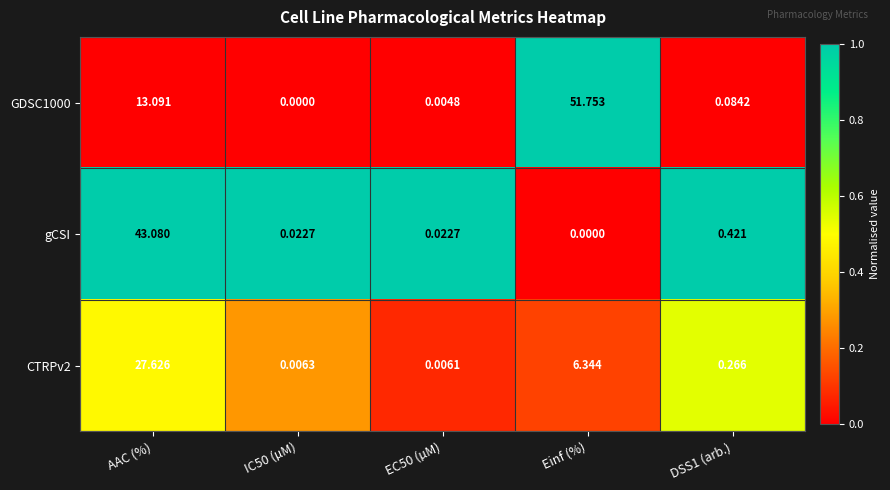

At which label is CTRPv2 closest to 13?

Einf (%)